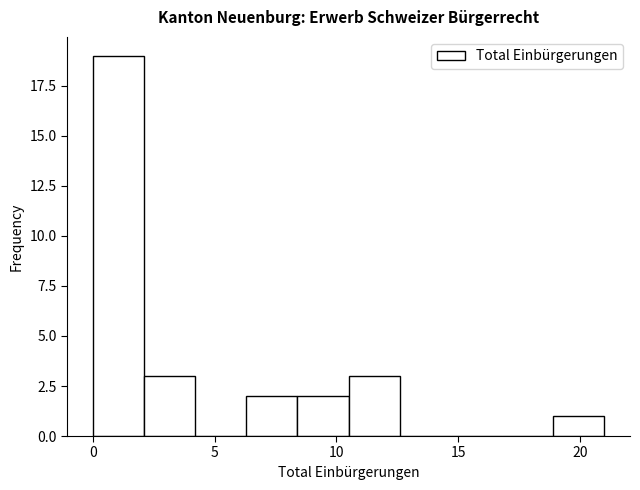

How tall is the bar that spans 2.1 to 4.2 on the x-axis? Neither the bar edges nor the heights are printed on the chart, so give them approximately, as read against the axes.

3